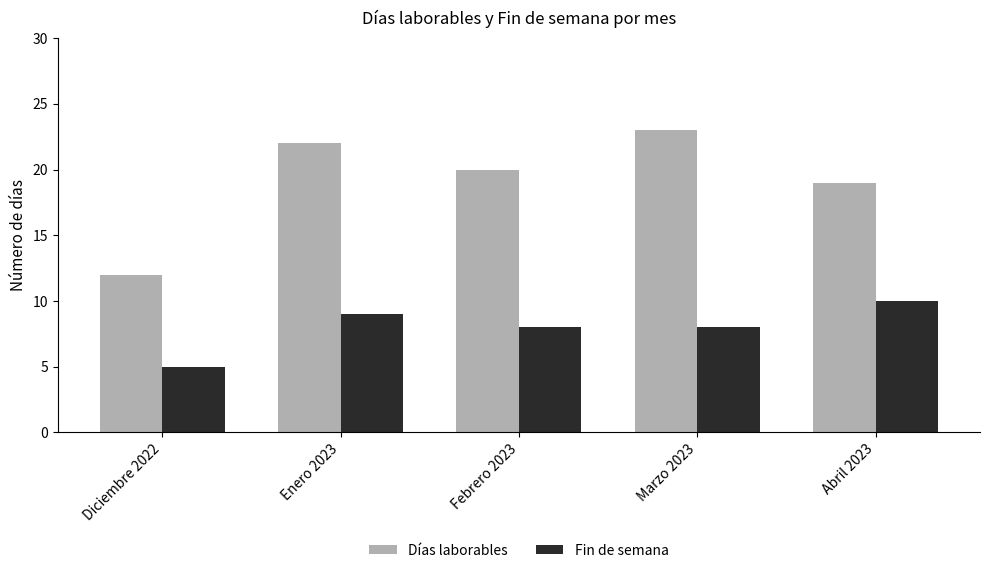

At which label does Fin de semana first exceed 8?

Enero 2023